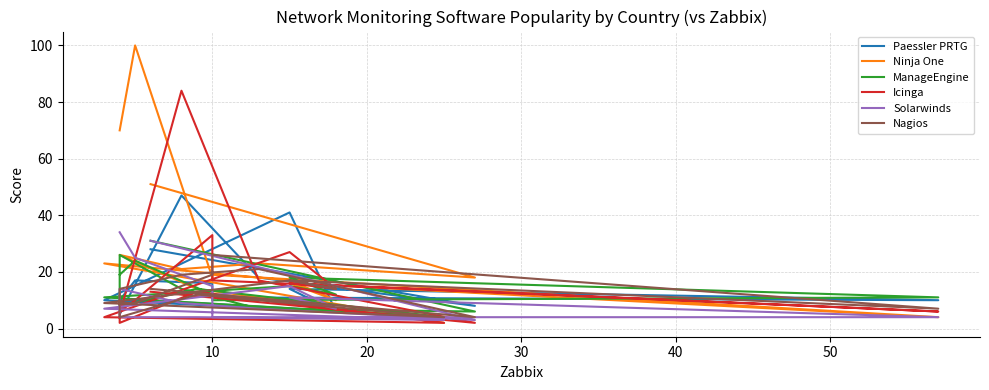

Does the chart have visible grid lines?

Yes